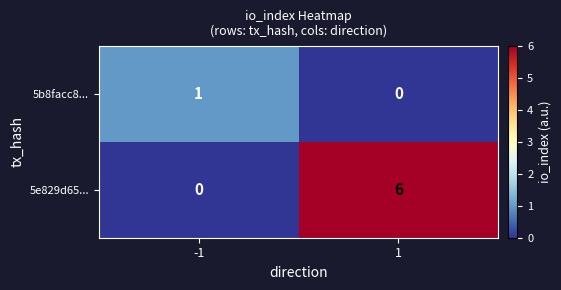

What is the spread (max minus min) of values at 1?

6